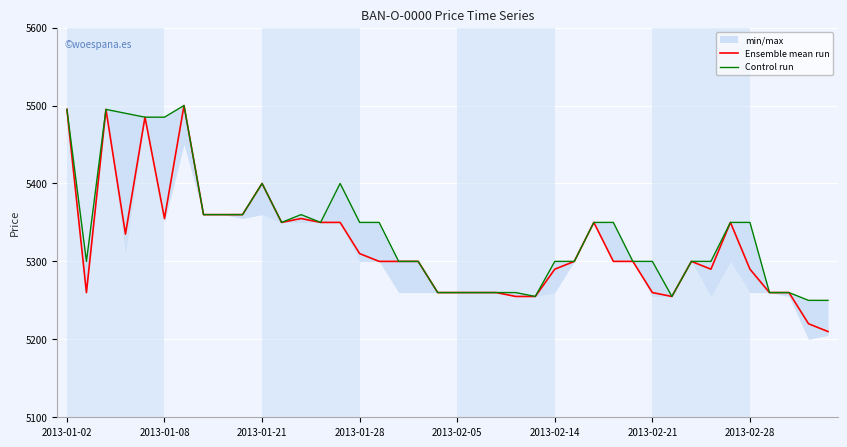

How many data points does each series have?

40